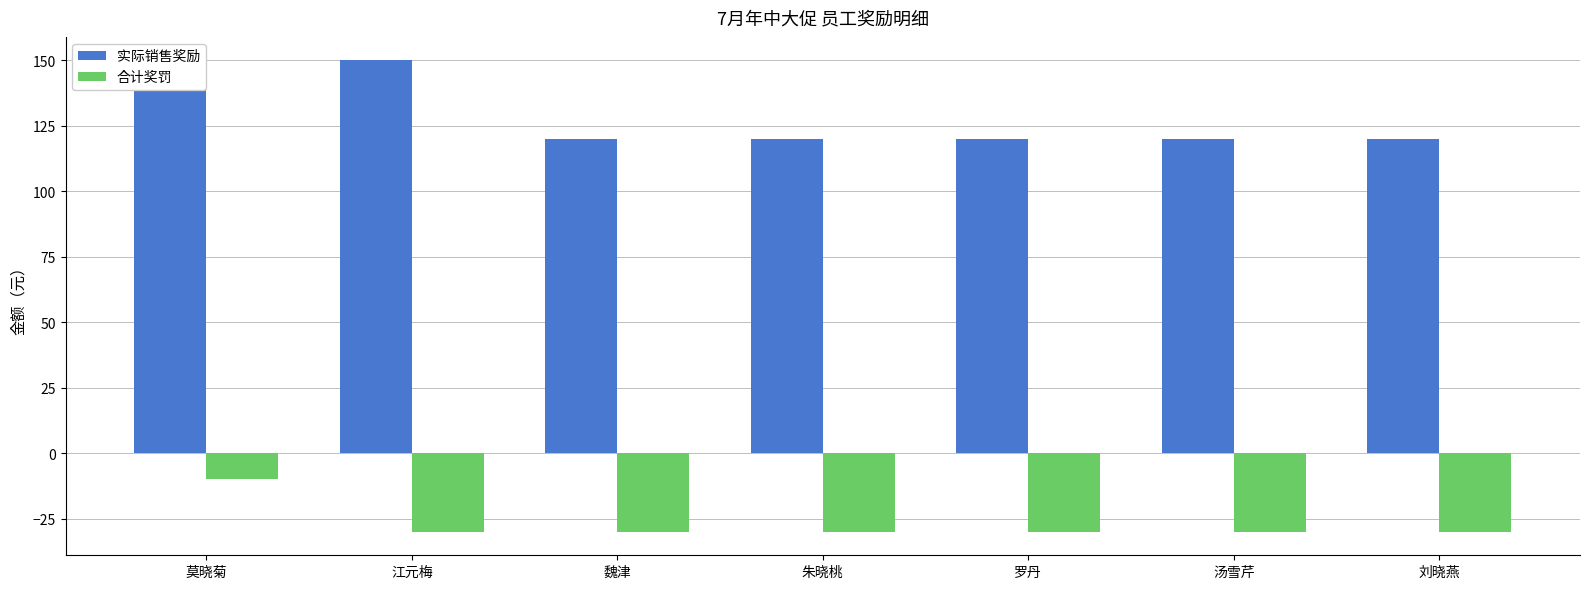

Rank the series at 魏津 from lowest to highest value.

合计奖罚, 实际销售奖励